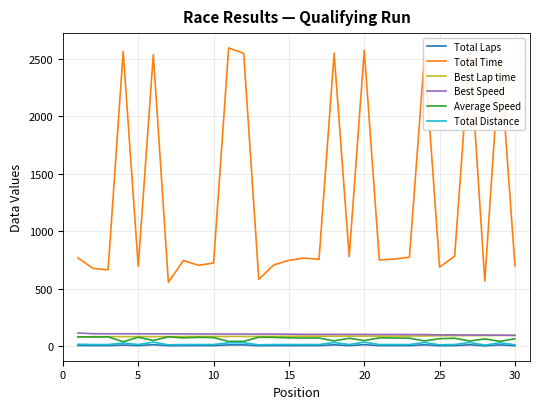

Which series has the largest total across all categories?

Total Time